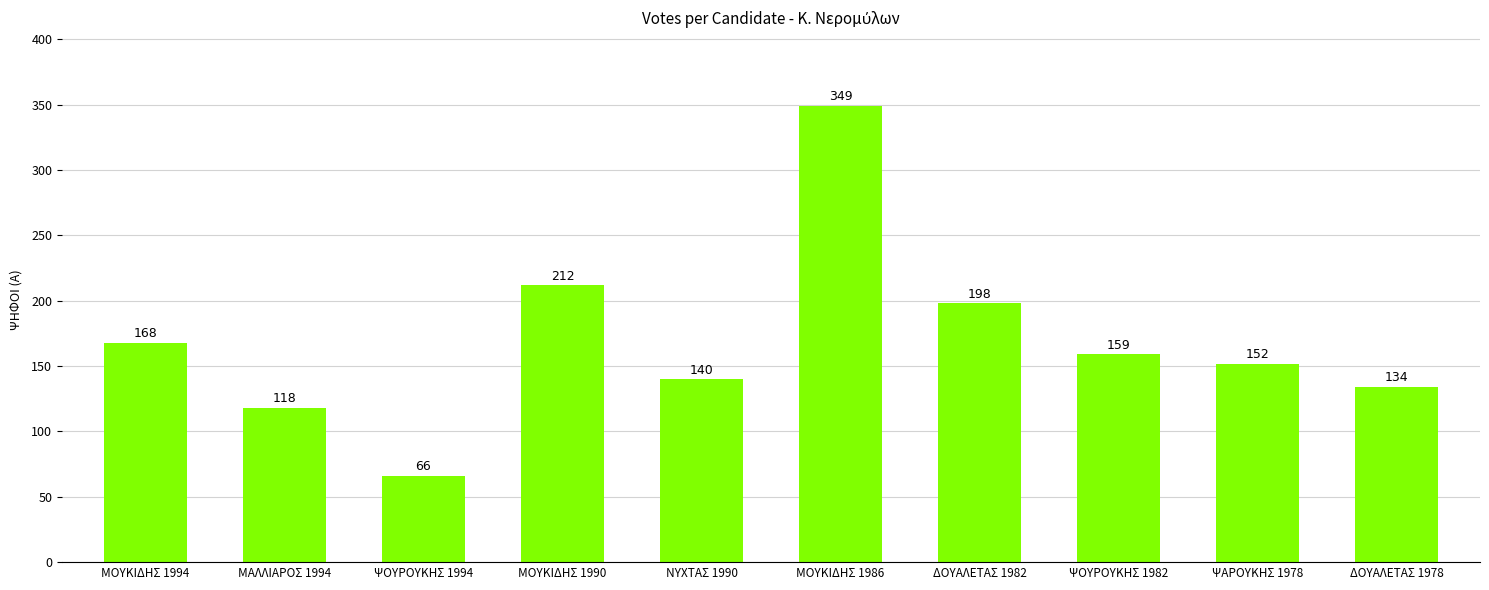

What is the change in value from ΔΟΥΑΛΕΤΑΣ 1982 to ΔΟΥΑΛΕΤΑΣ 1978?

-64